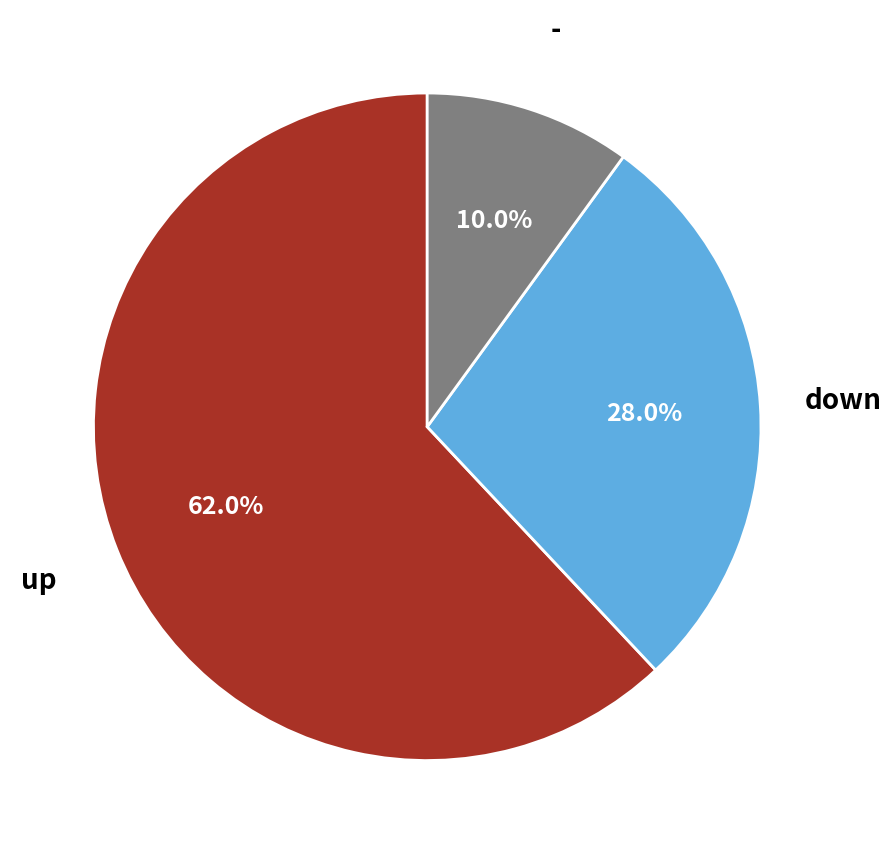

True or false: up accounts for 53% of the total.

False